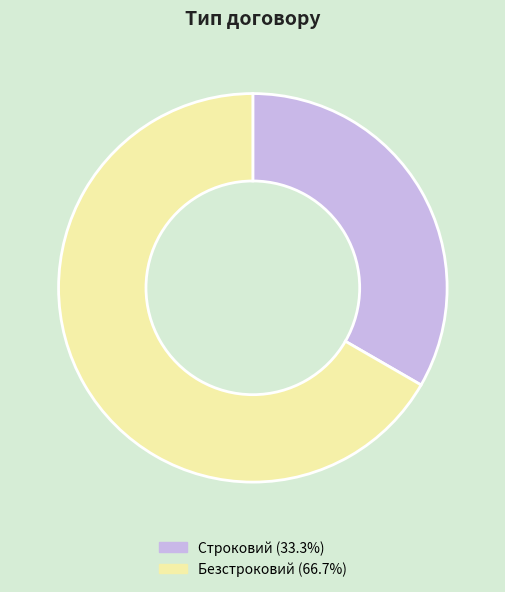

Count the number of slices in the pie.

2